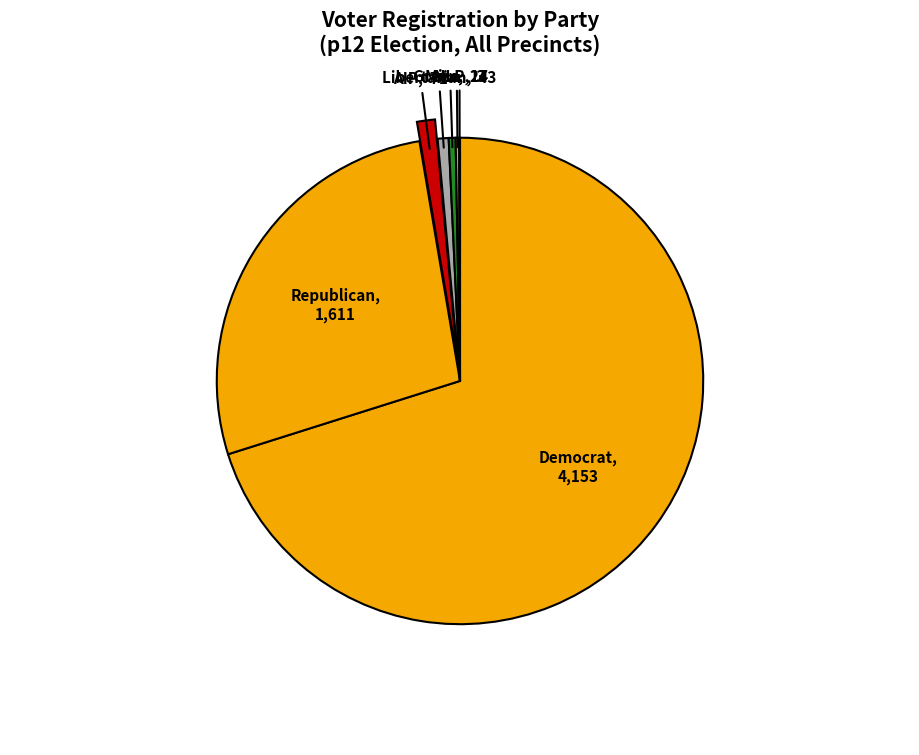

Which slice represents more than half of the pie?

dem